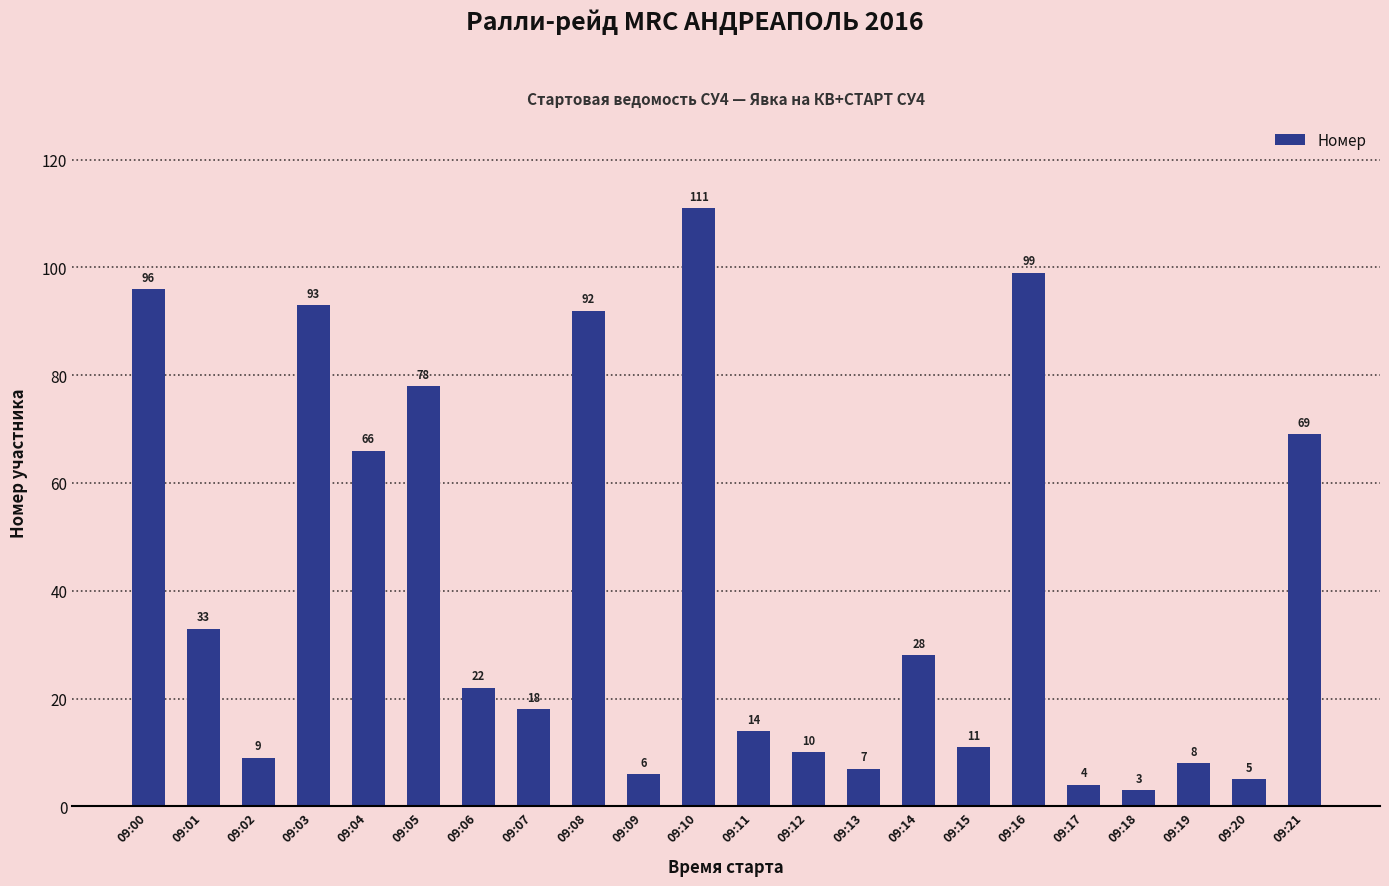

The chart shows a value of 32 at 09:08. True or false?

False